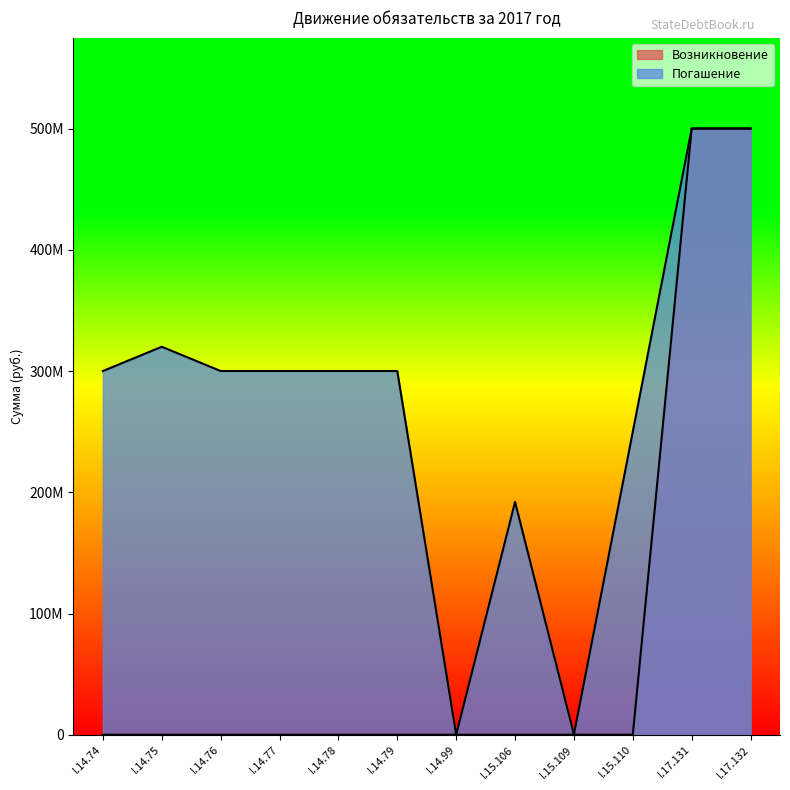

What is the difference between the maximum and minimum values in the Погашение series?

499900000